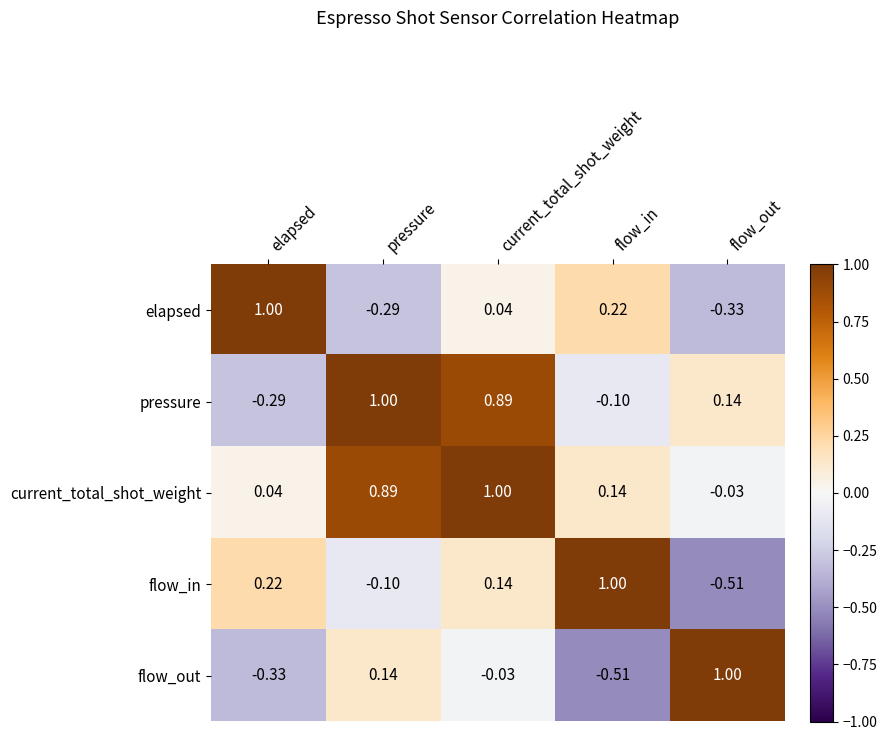

What is the maximum value shown in the chart?

1.0